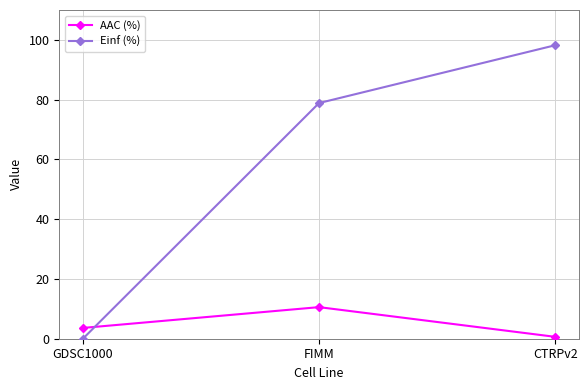

Rank the categories by AAC (%) value from lowest to highest.

CTRPv2, GDSC1000, FIMM